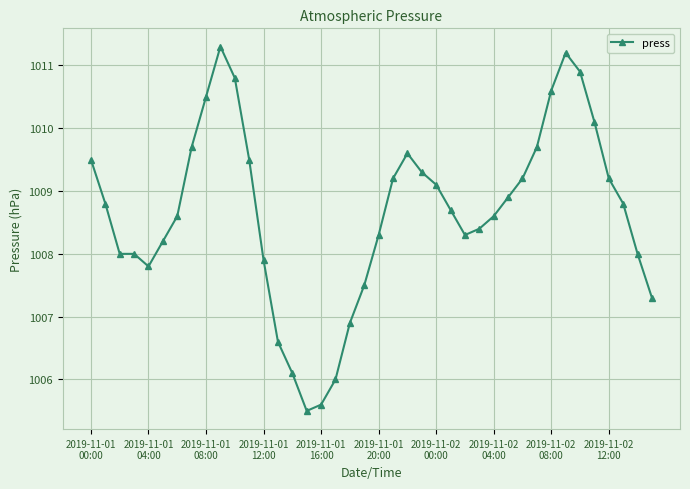

What is the sum of all values?

40346.2